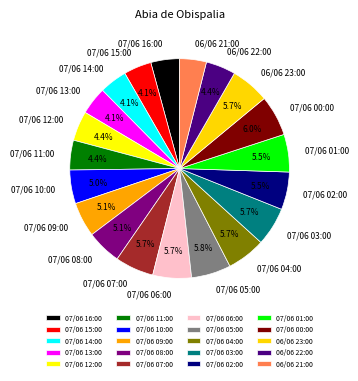

To the nearest percent, what is the average slice percentage?

5%